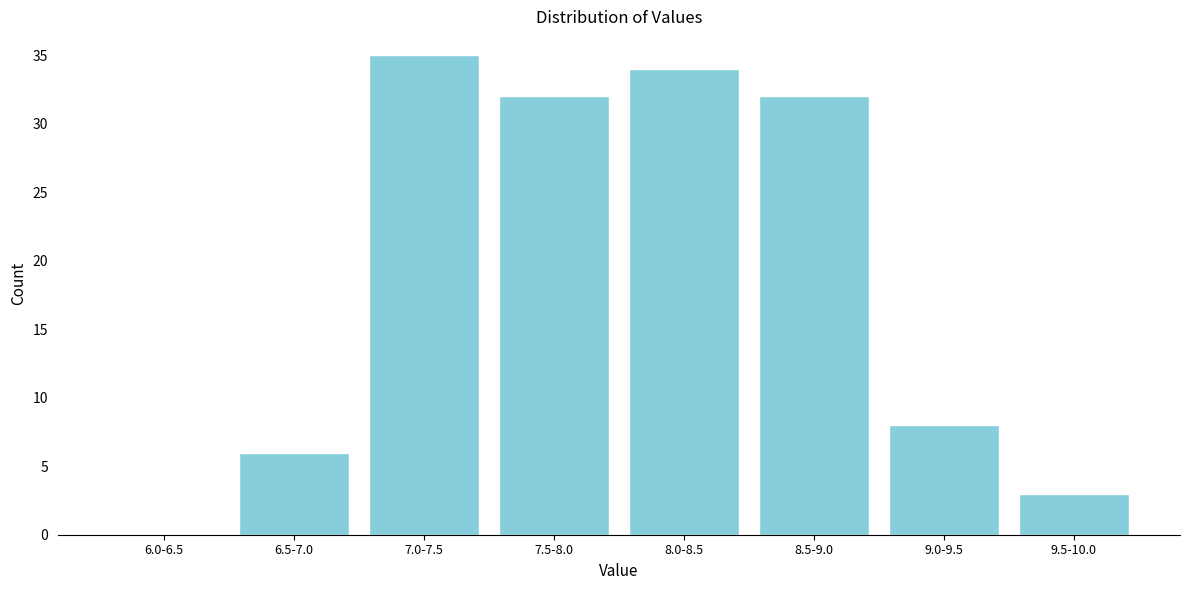

Reading left to right, transcribe all the data shown in this chart.

6.0-6.5=0	6.5-7.0=6	7.0-7.5=35	7.5-8.0=32	8.0-8.5=34	8.5-9.0=32	9.0-9.5=8	9.5-10.0=3